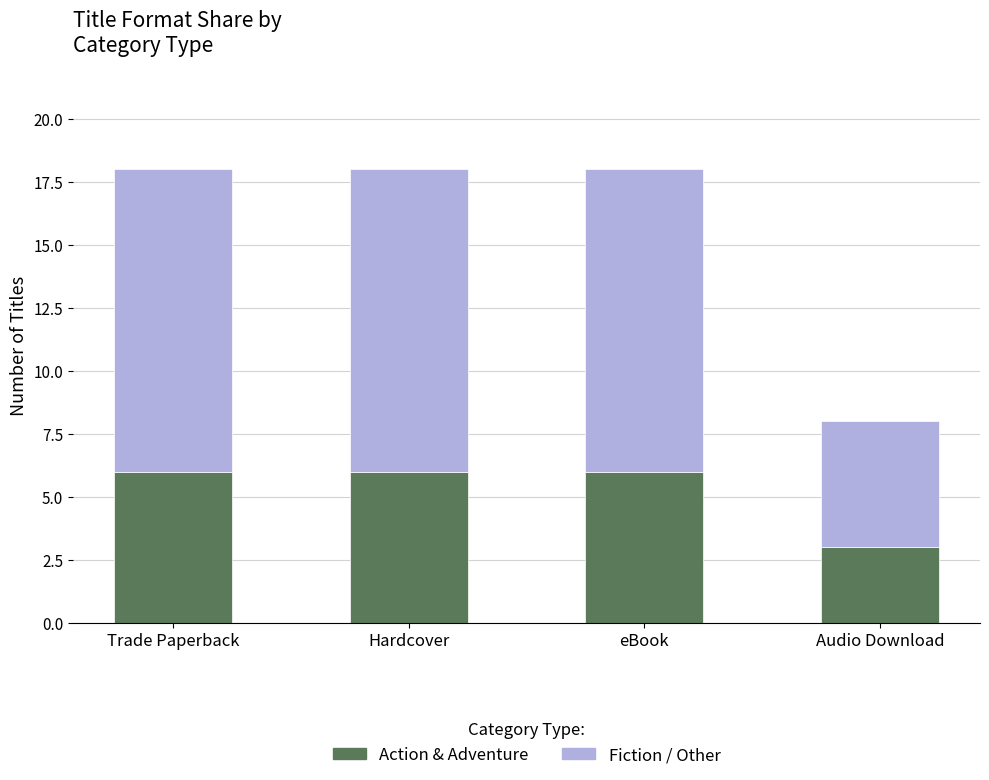

What is the total value across all series at Audio Download?

8